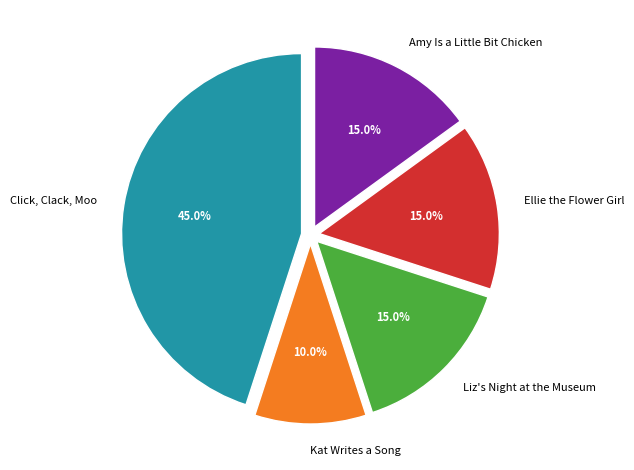

True or false: Click, Clack, Moo accounts for 34% of the total.

False